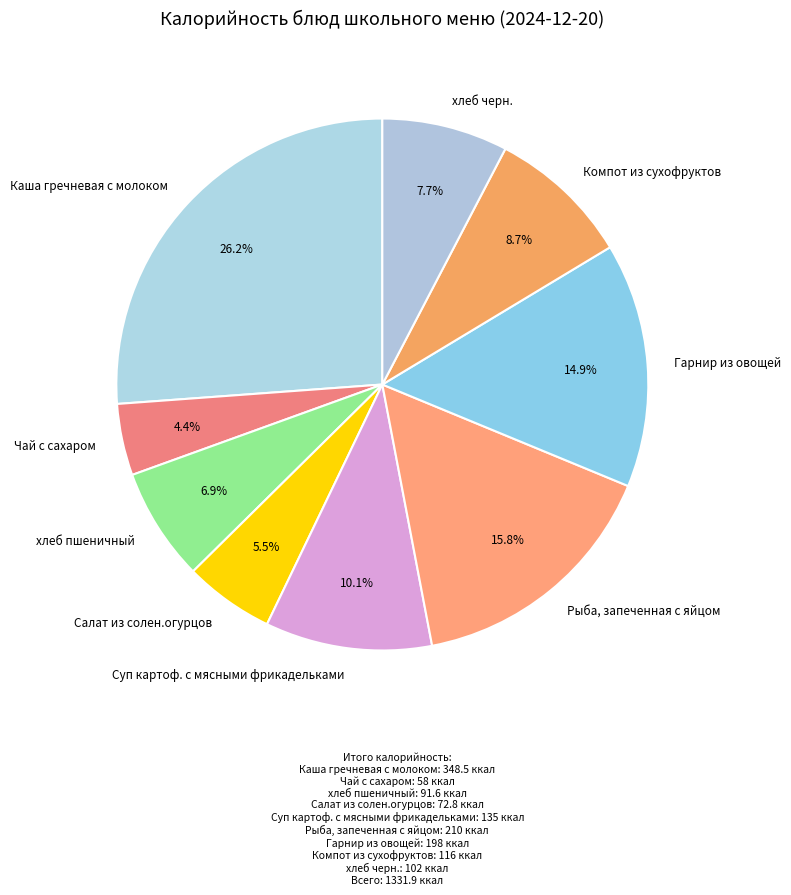

To the nearest percent, what is the difference between the Суп картоф. с мясными фрикадельками and Каша гречневая с молоком slice percentages?

16%